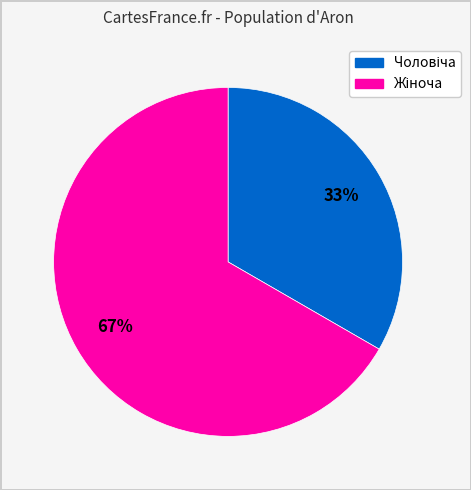

To the nearest percent, what is the average slice percentage?

50%